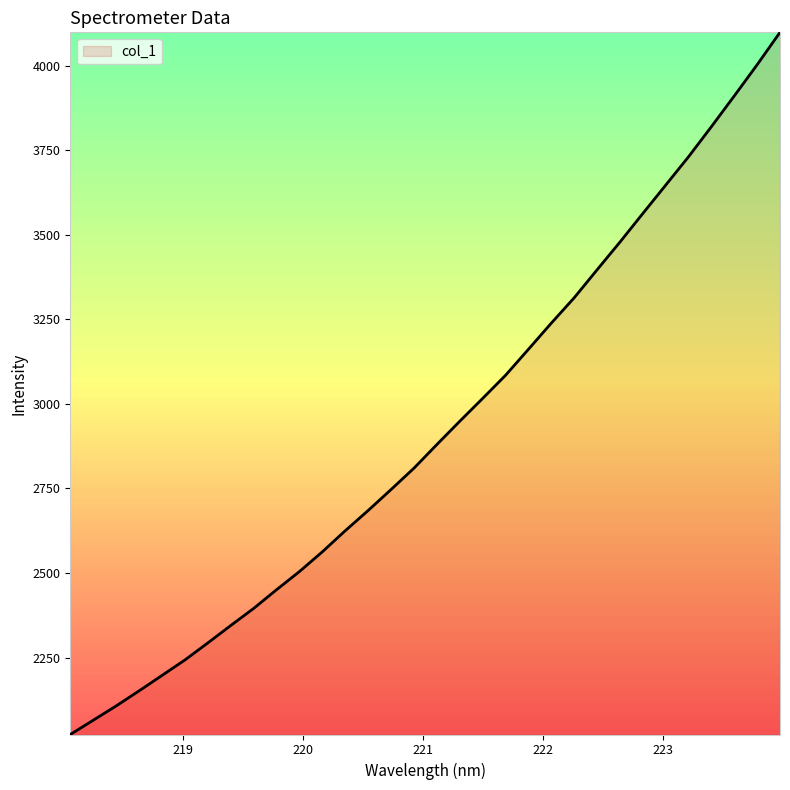

What is the greatest value displayed?

4098.7